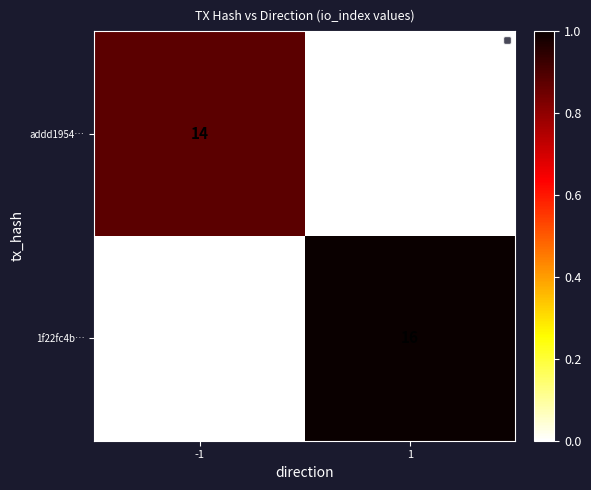

At which category is the sum across all series the highest?

1